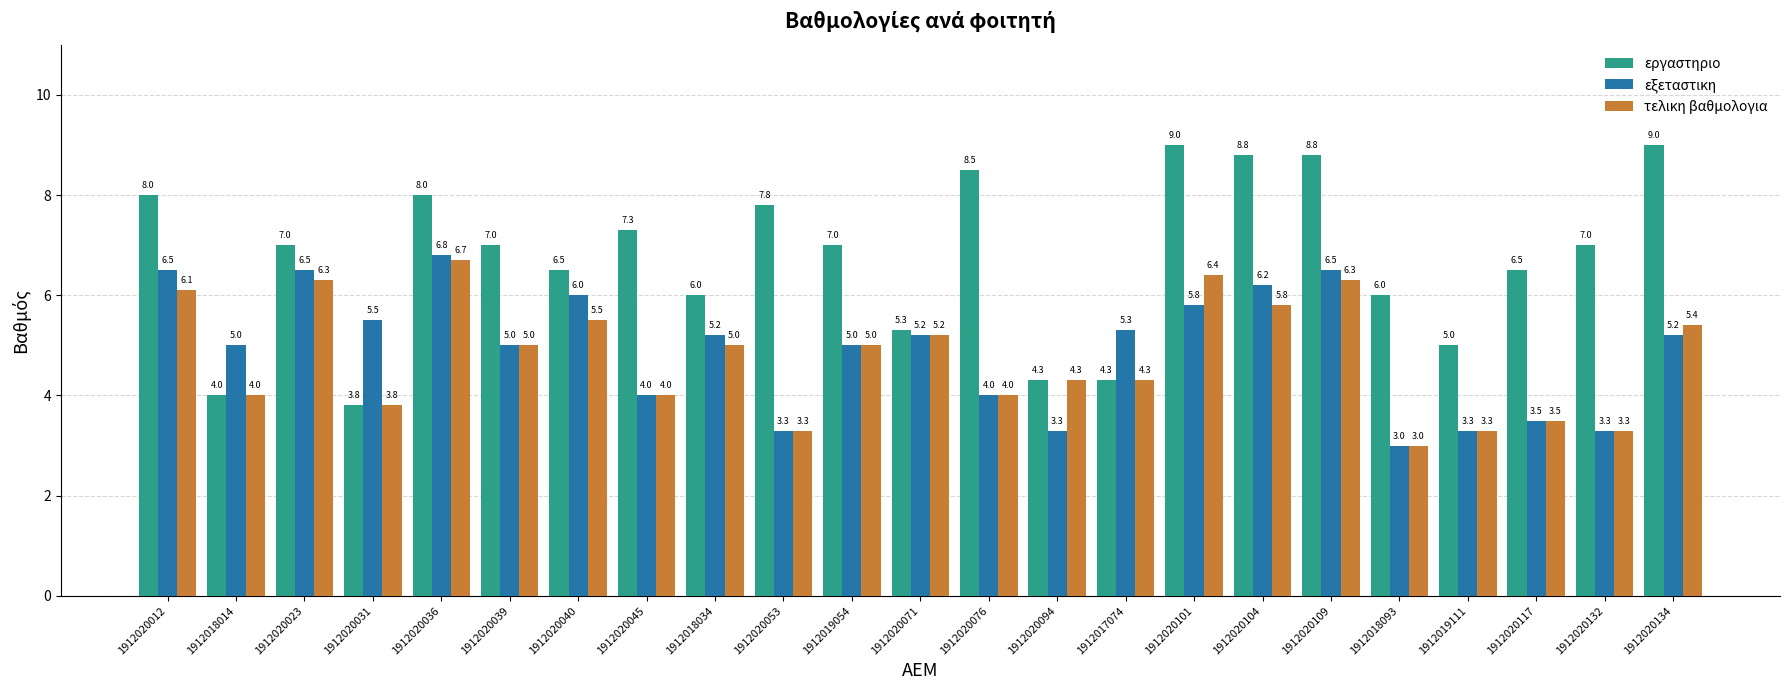

Read the τελικη βαθμολογια value at 1912019111.

3.3